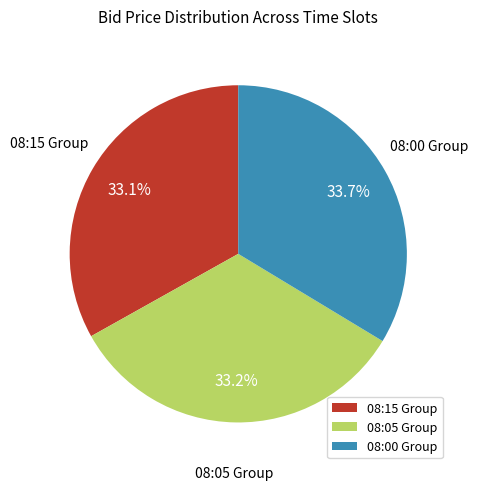

Approximately how many times larger is the value at 08:05 Group compared to 08:15 Group?

1.0